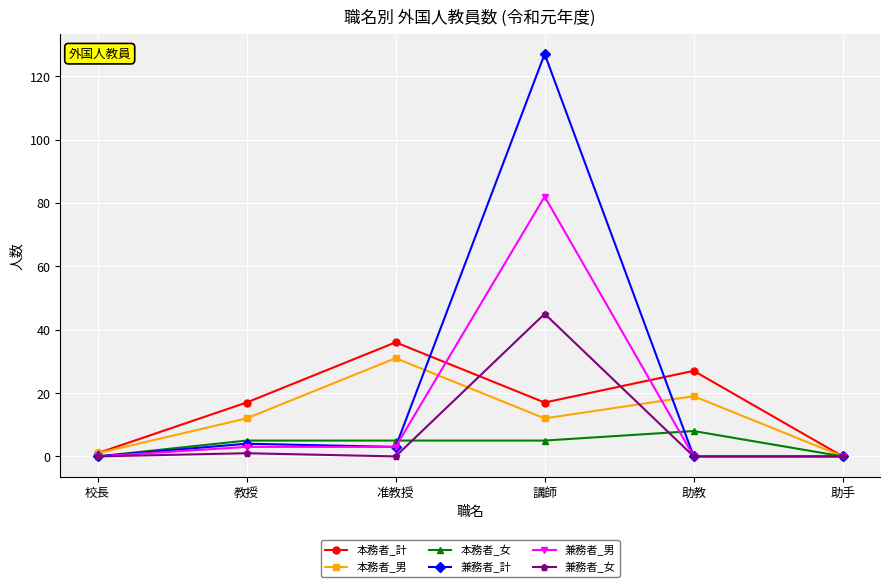

The value of 兼務者_女 at 講師 is 45. True or false?

True